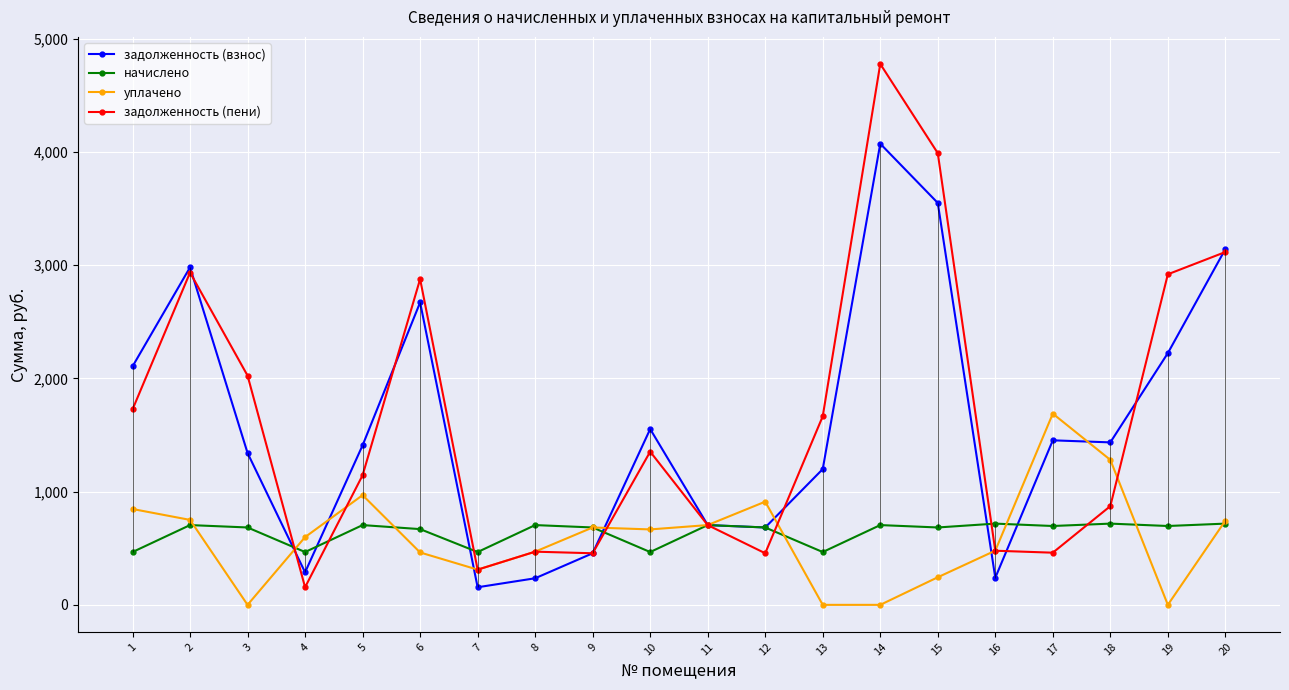

True or false: задолженность (пени) and задолженность (взнос) intersect in this chart.

True